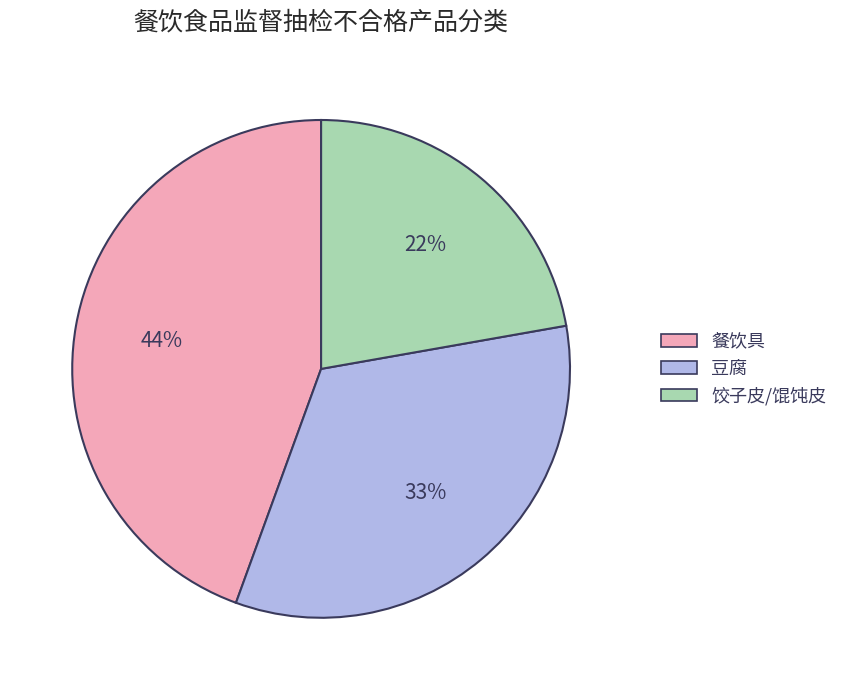

What is the ratio of the value at 饺子皮/馄饨皮 to the value at 豆腐?

0.7